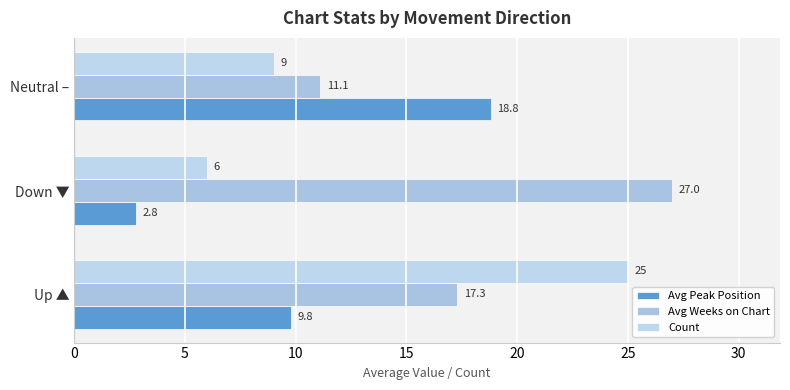

Reading left to right, transcribe all the data shown in this chart.

Avg Peak Position: 9.8	2.8	18.8
Avg Weeks on Chart: 17.3	27.0	11.1
Count: 25.0	6.0	9.0